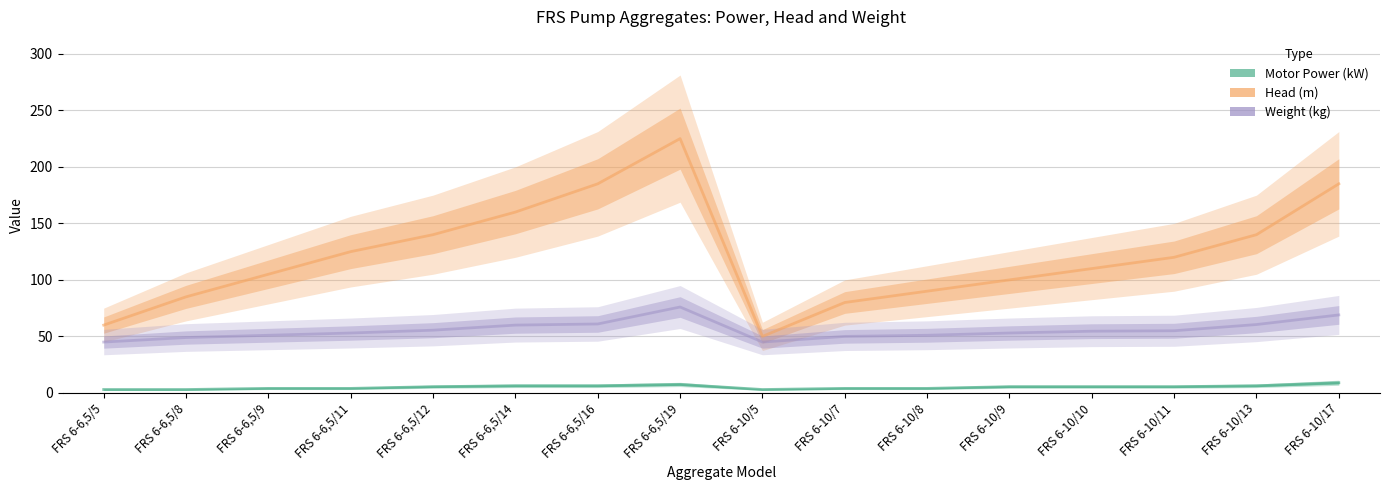

Where is Motor Power (kW) nearest to the value 6?

FRS 6-6,5/14